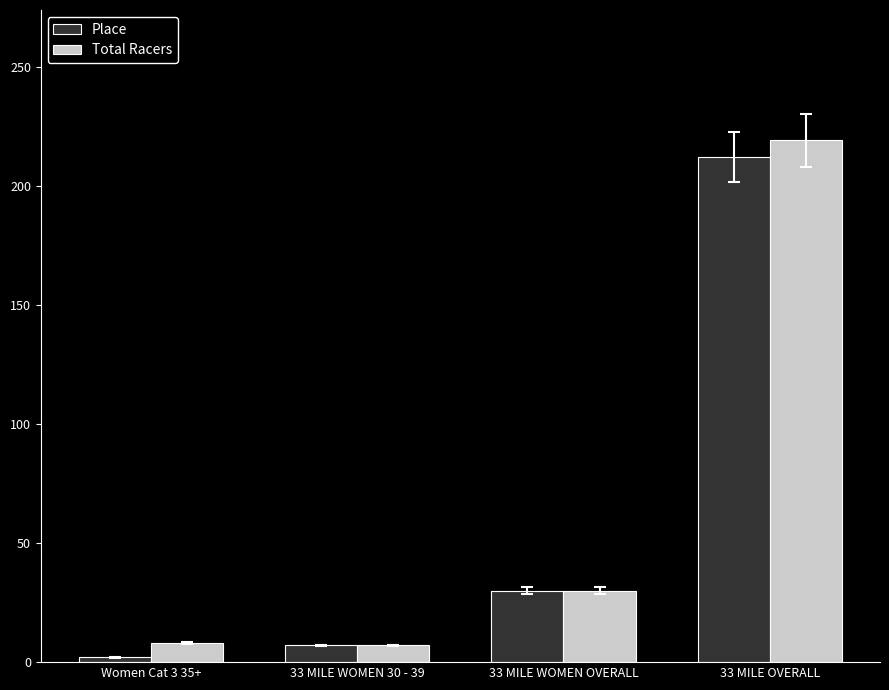

At which category is the sum across all series the highest?

33 MILE OVERALL